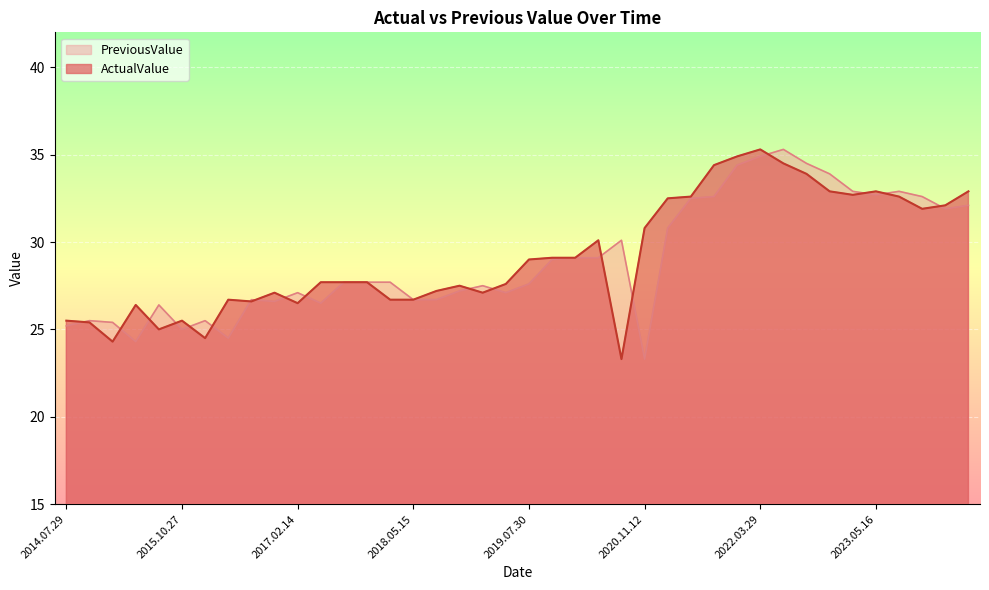

What is the total value across all series at 2015.10.27?

50.5